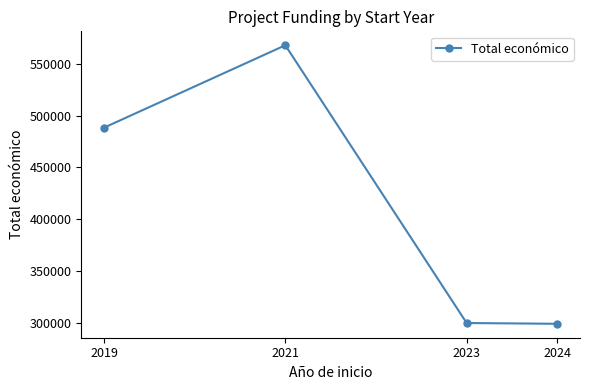

What is the value of the 4th point from the left?

299072